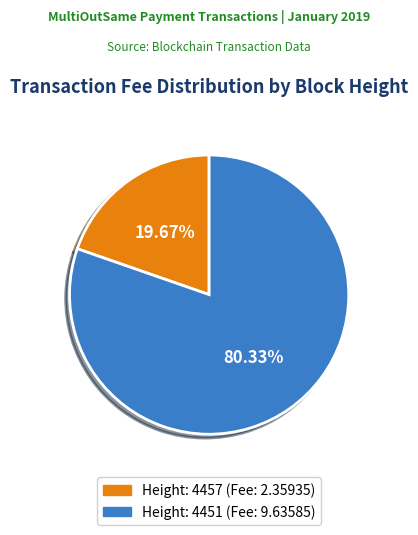

How many segments does this pie chart have?

2